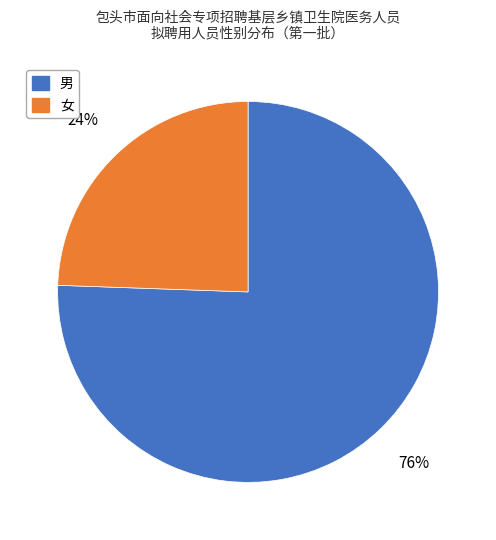

Which has a higher value, 男 or 女?

男